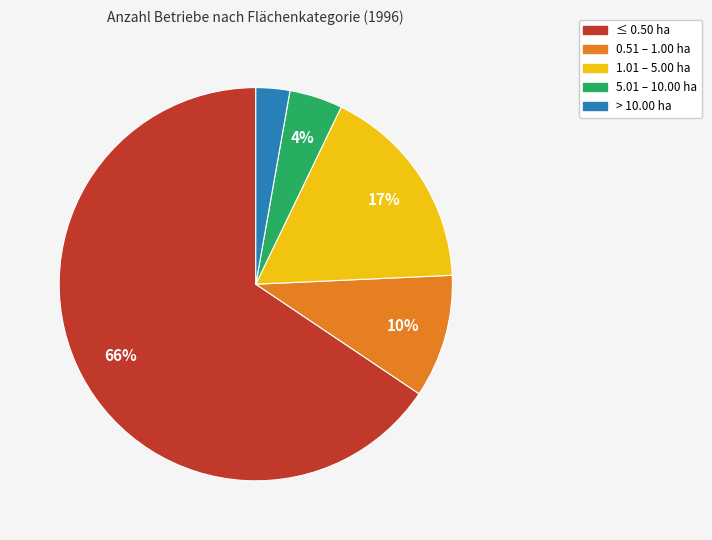

What is the ratio of the value at 1.01 – 5.00 ha to the value at 0.51 – 1.00 ha?

1.7